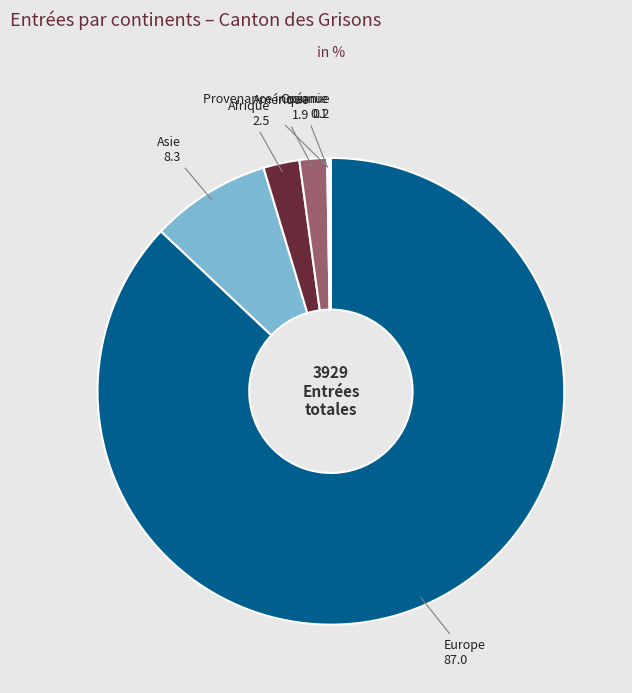

The Asie slice represents 17% of the pie. True or false?

False